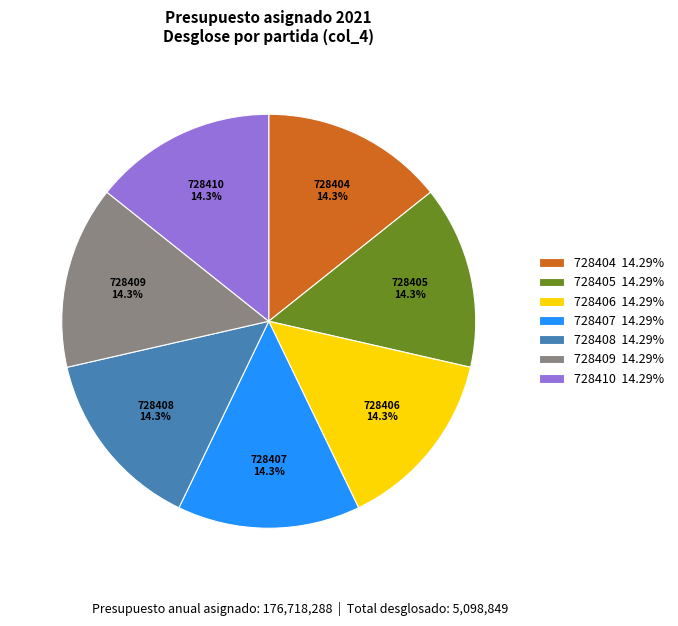

To the nearest percent, what percentage of the pie is 728410?

14%